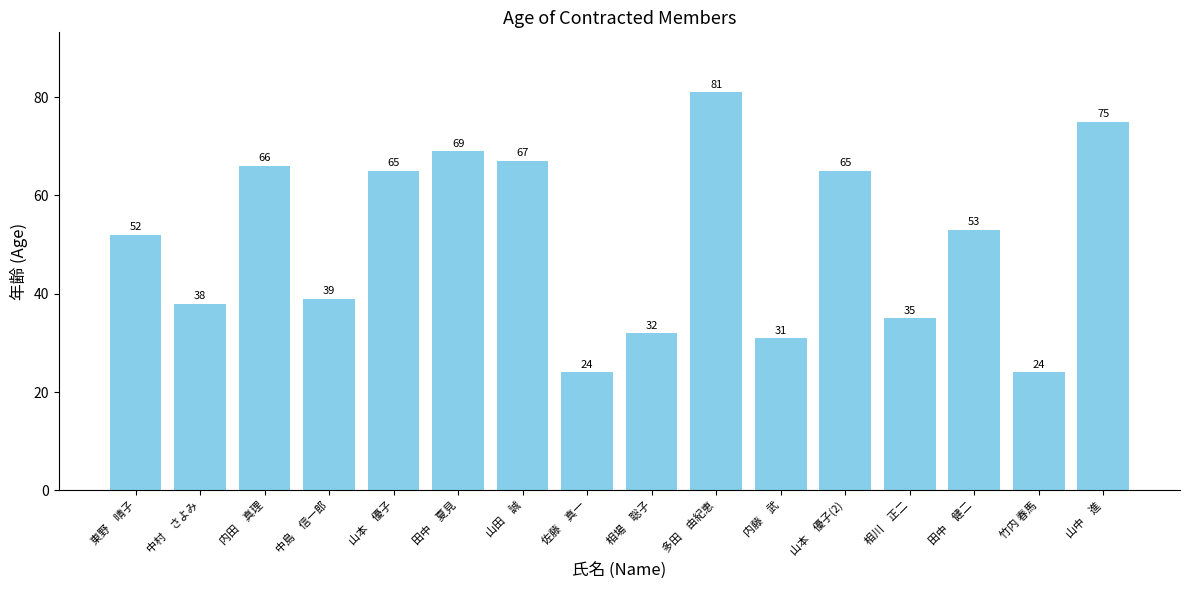

Does the chart contain any negative values?

No